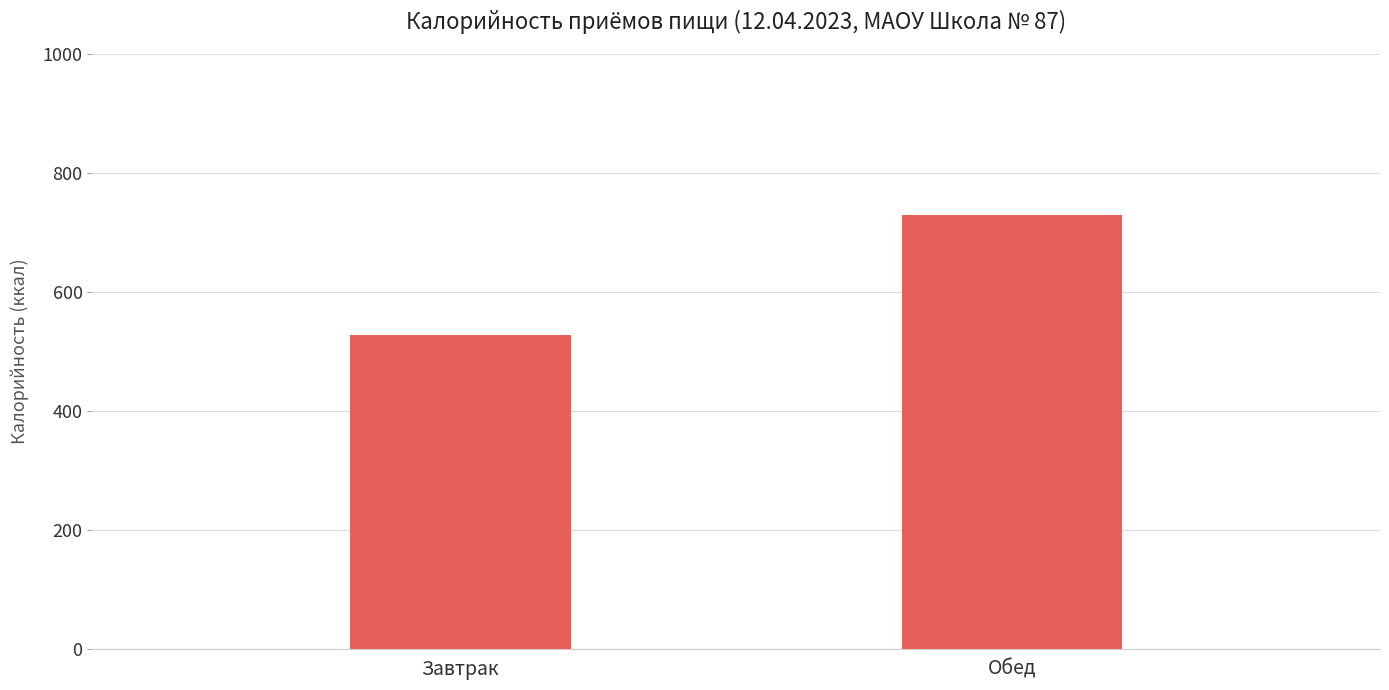

Rank the categories by value from highest to lowest.

Обед, Завтрак